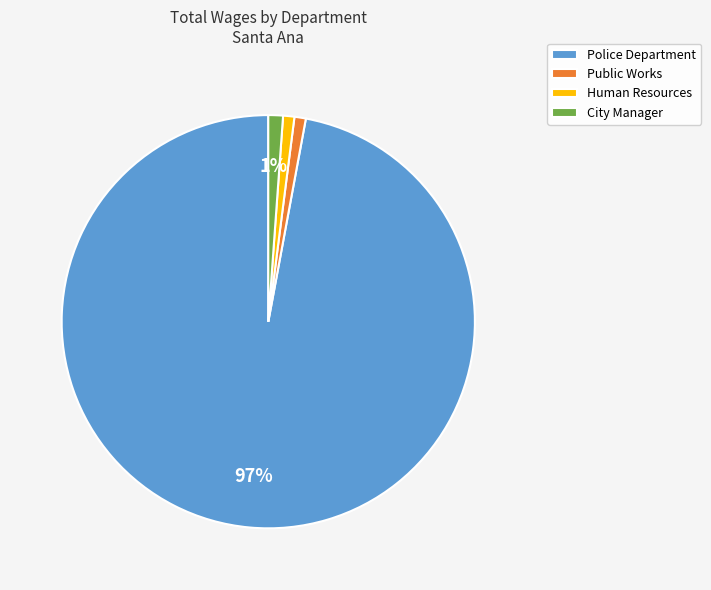

Between Police Department and City Manager, which is larger?

Police Department